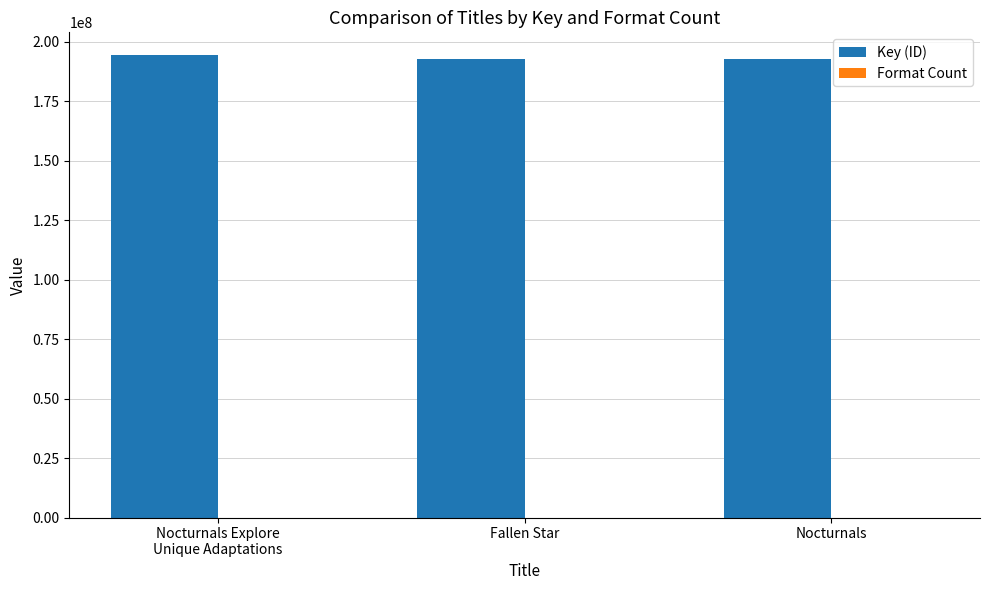

Which series has the largest total across all categories?

Key (ID)